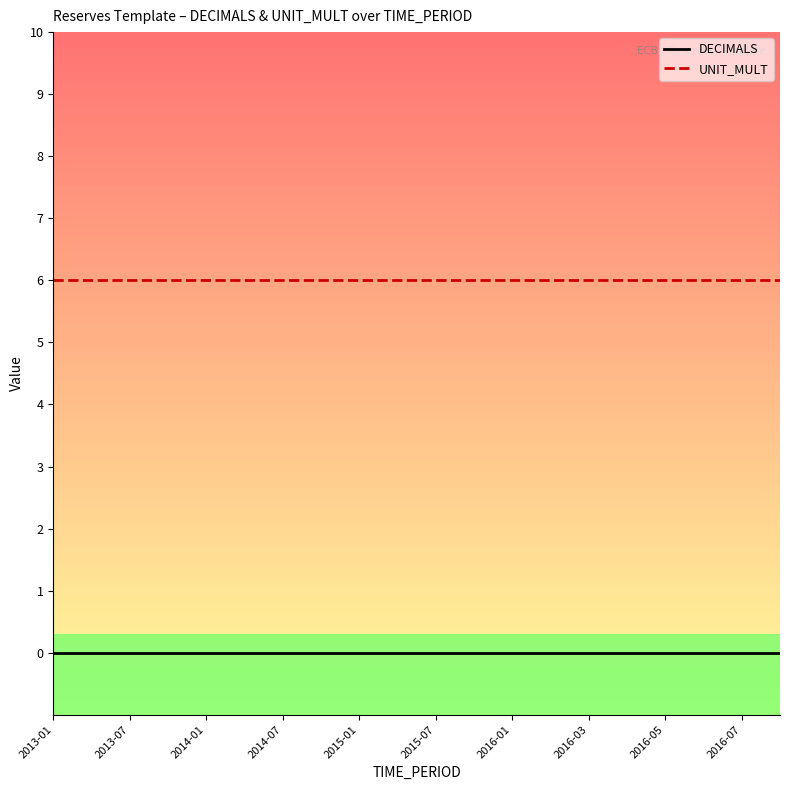

What is the lowest value of the UNIT_MULT series?

6